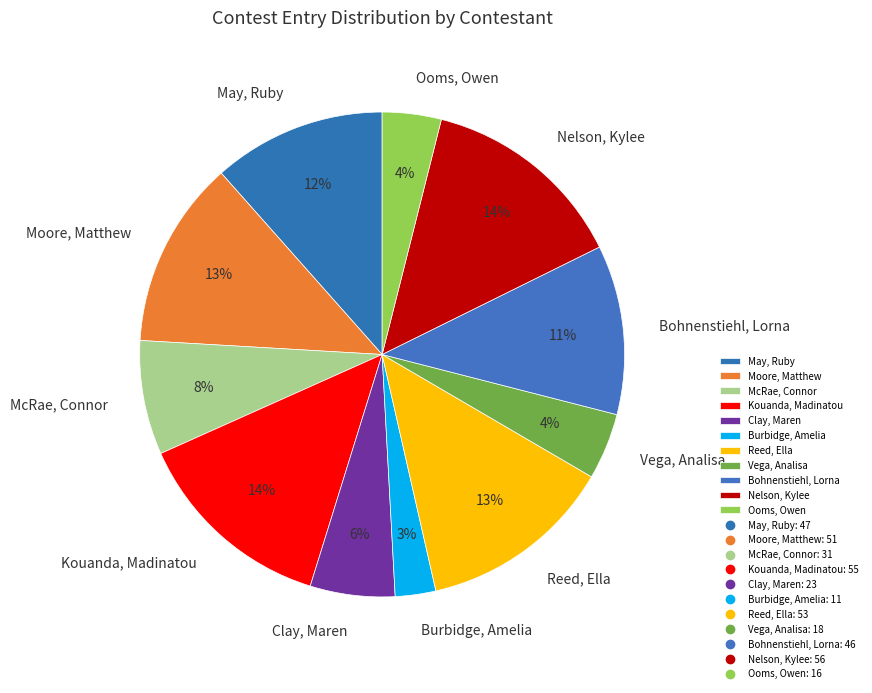

Does Clay, Maren account for over 50% of the chart?

No